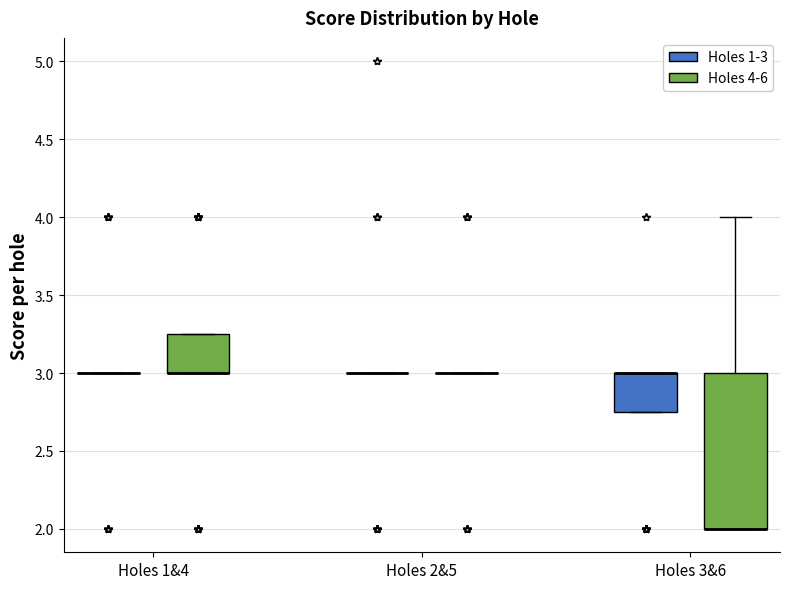

Reading left to right, read every box against the y-axis: the position of its median line, the range the box covers, and the ends of its whiskers. The values are not printed on the chart, so give them approximately, as read against the axis.

Holes 1&4 (Holes 1-3): box collapsed to a line at 3.00, whiskers 3.00 to 3.00
Holes 1&4 (Holes 4-6): median 3.00 (drawn on the box's lower edge), box 3.00 to 3.25, whiskers 3.00 to 3.25
Holes 2&5 (Holes 1-3): box collapsed to a line at 3.00, whiskers 3.00 to 3.00
Holes 2&5 (Holes 4-6): box collapsed to a line at 3.00, whiskers 3.00 to 3.00
Holes 3&6 (Holes 1-3): median 3.00 (drawn on the box's upper edge), box 2.75 to 3.00, whiskers 2.75 to 3.00
Holes 3&6 (Holes 4-6): median 2.00 (drawn on the box's lower edge), box 2.00 to 3.00, whiskers 2.00 to 4.00